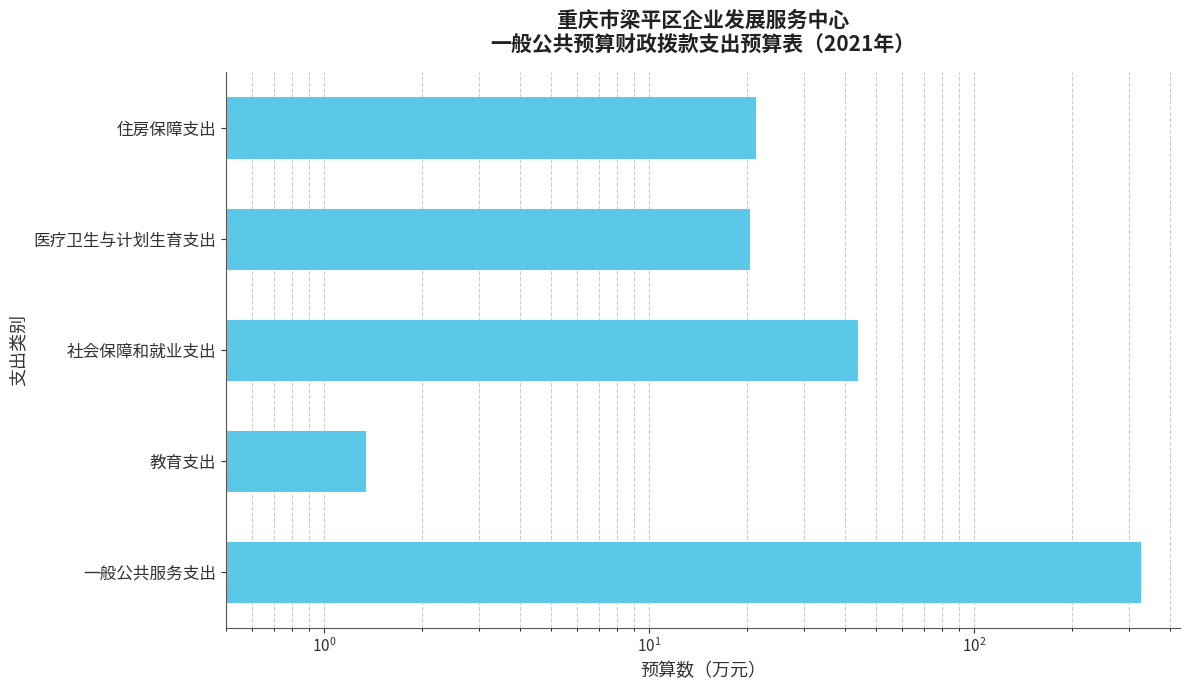

What is the average value?

82.8